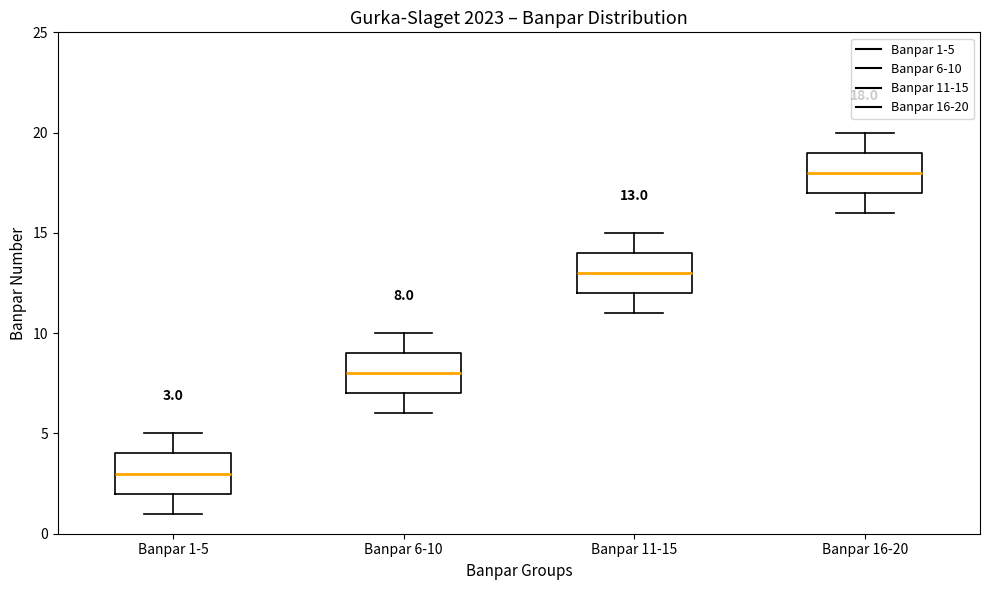

Which box has the lowest median line?

Banpar 1-5